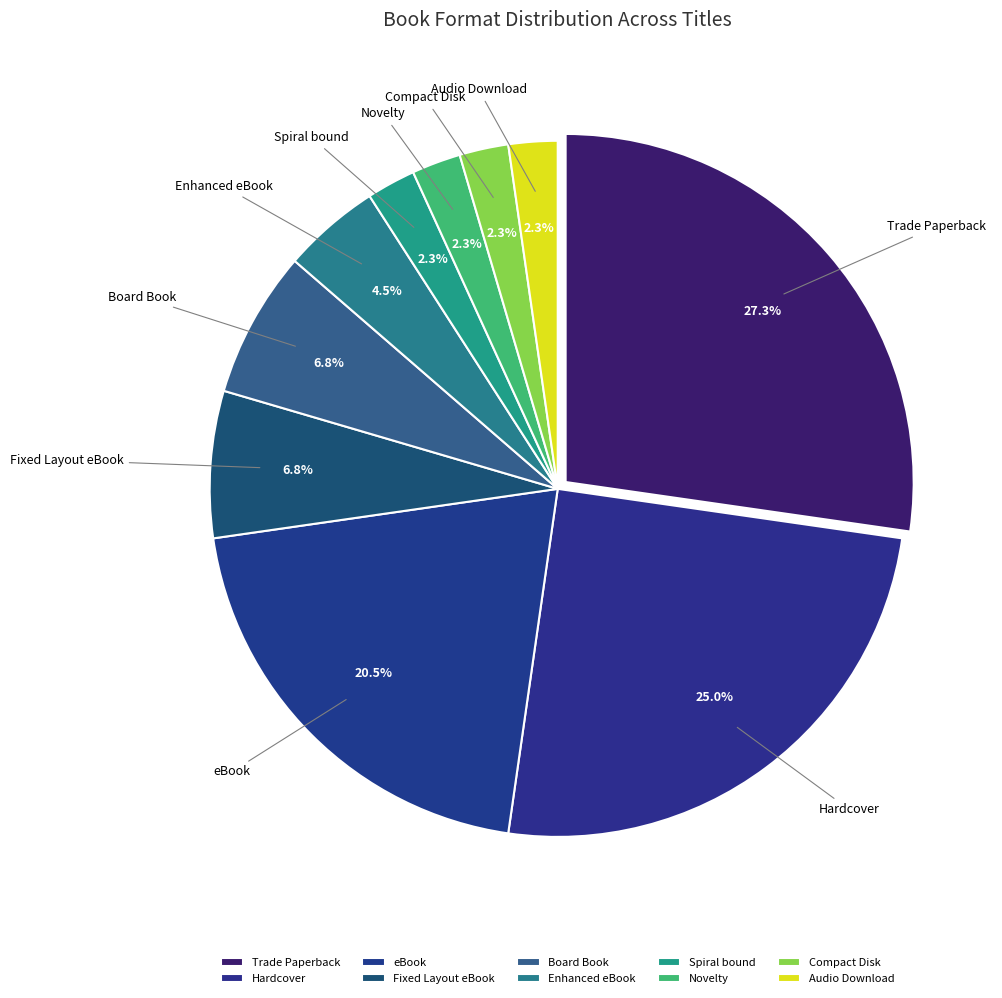

Does Hardcover account for over 50% of the chart?

No